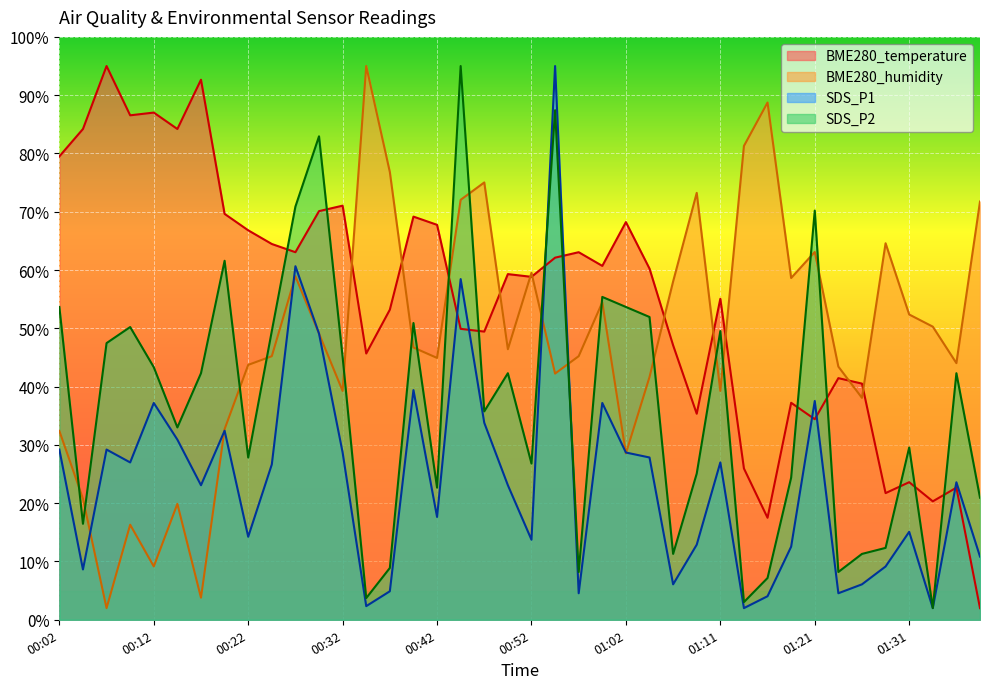

At which label does BME280_humidity first exceed 46?

00:27